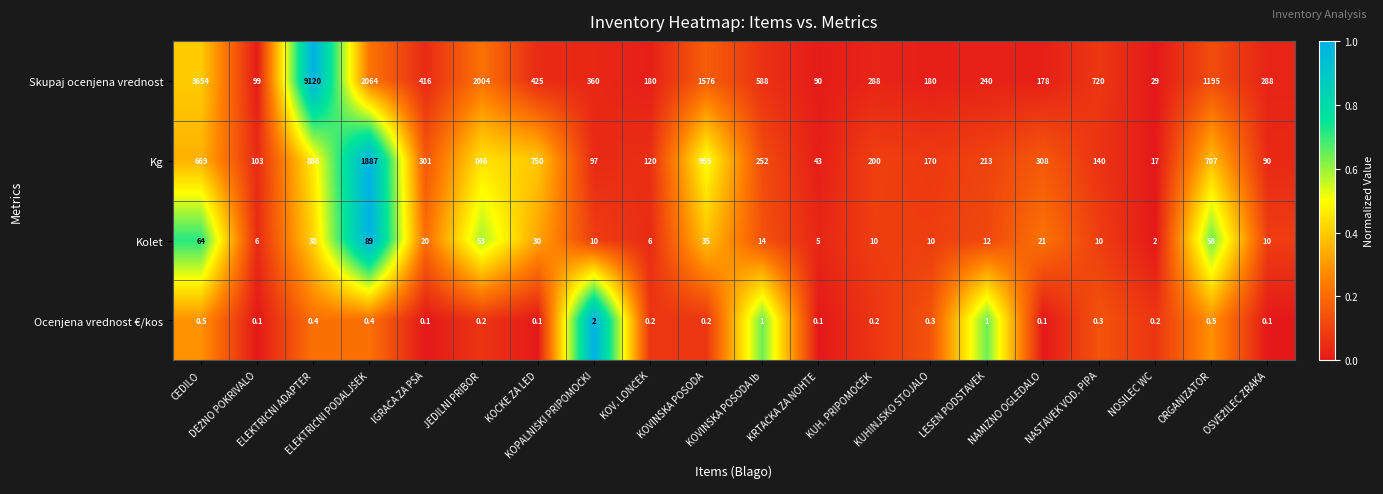

How many series are shown in this chart?

4